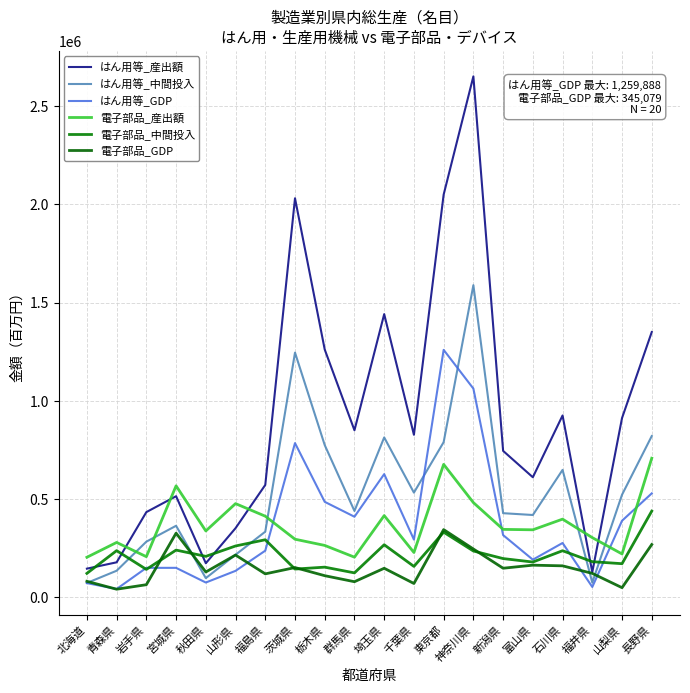

At which category is the sum across all series the highest?

神奈川県